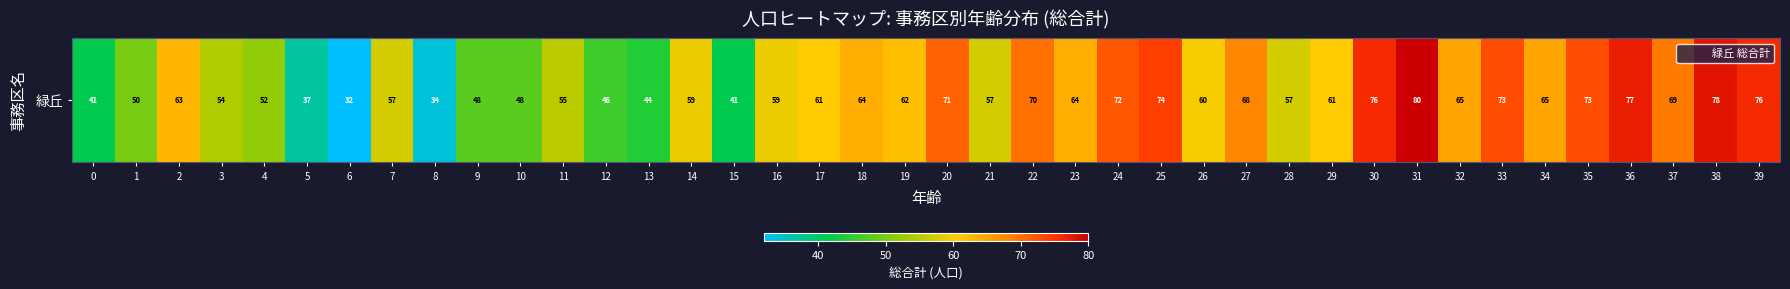

Where does the data first go above 61?

2